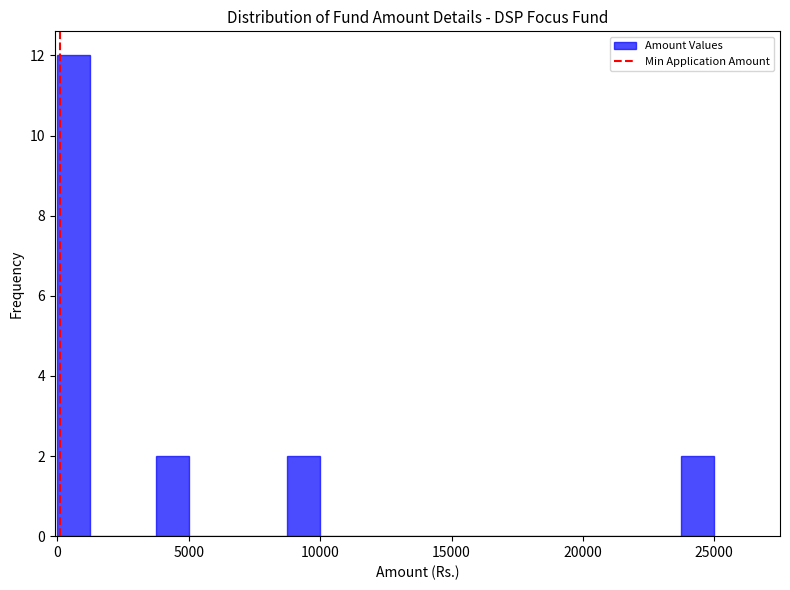

Read against the x-axis, roughly where is the centre of the tallest bar?

500